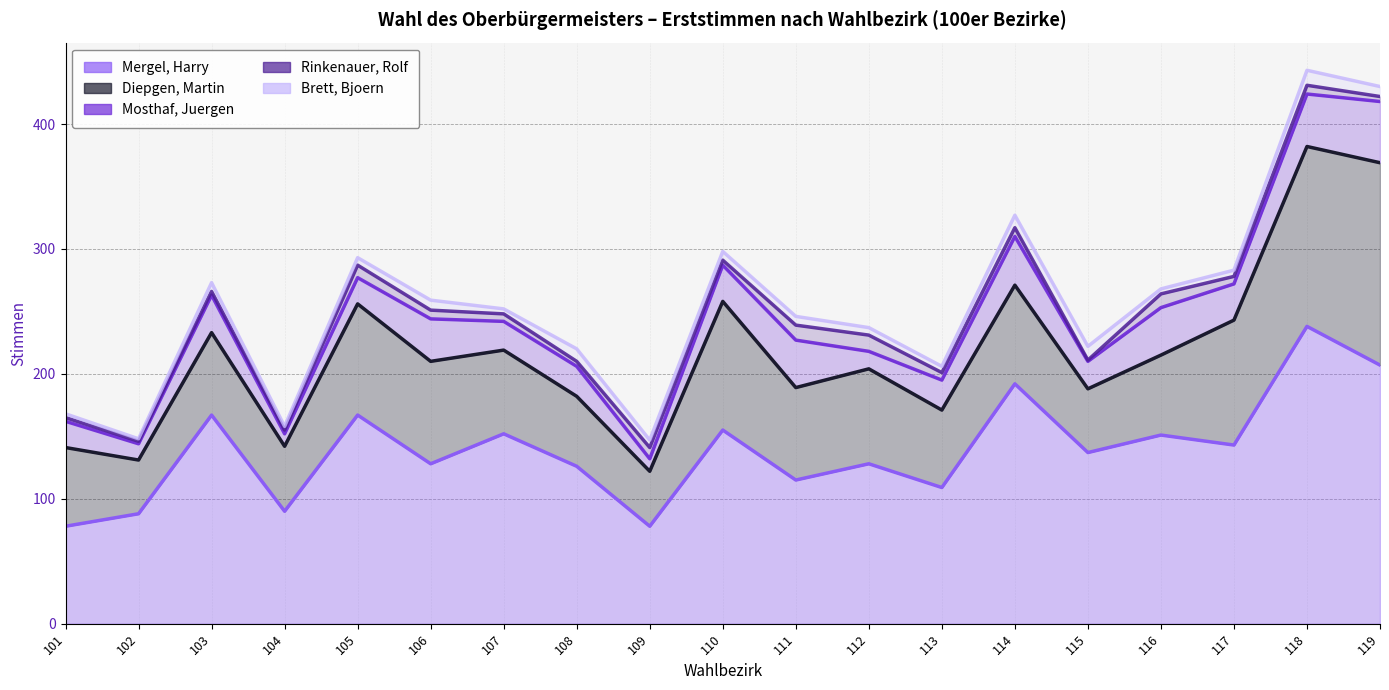

Which category has the lowest value in the Rinkenauer, Rolf series?

115